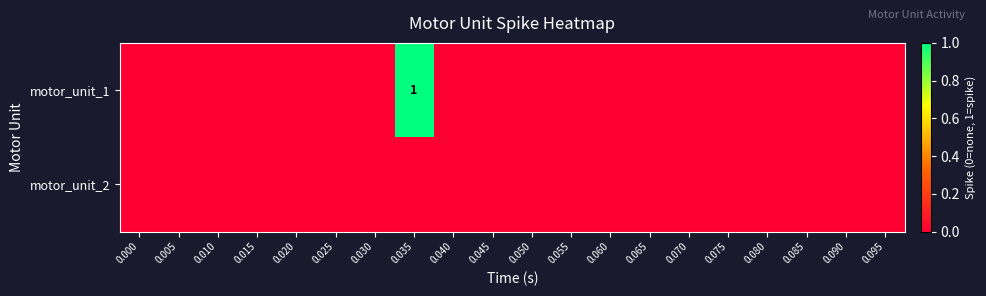

Count the number of categories in the chart.

20